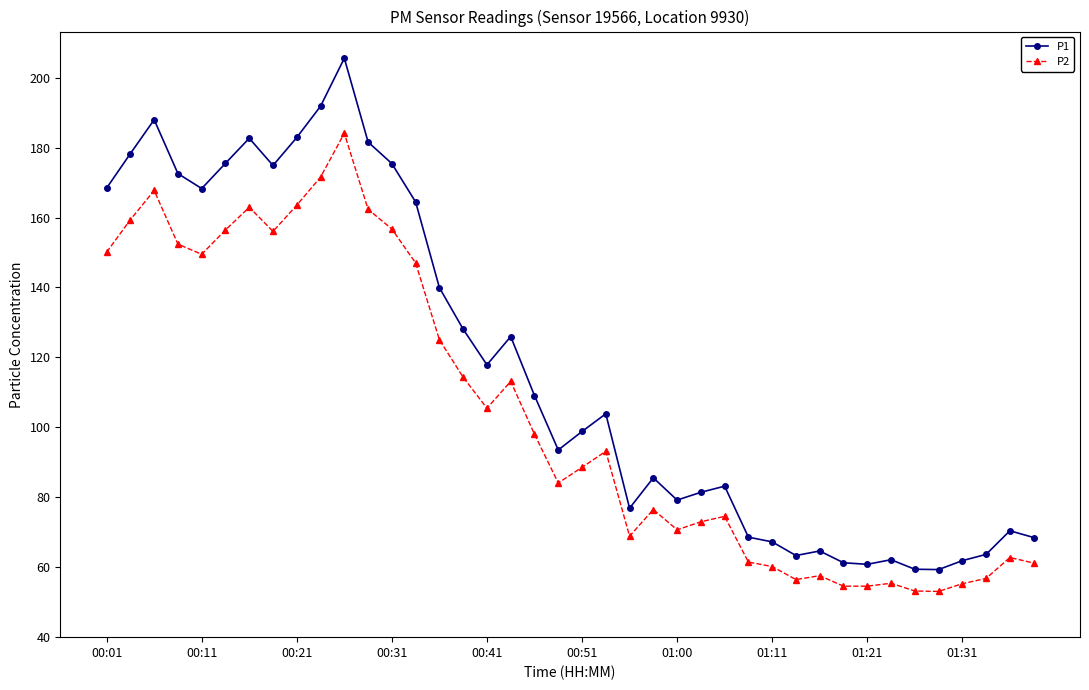

How many data points in P2 are less than 93?

20